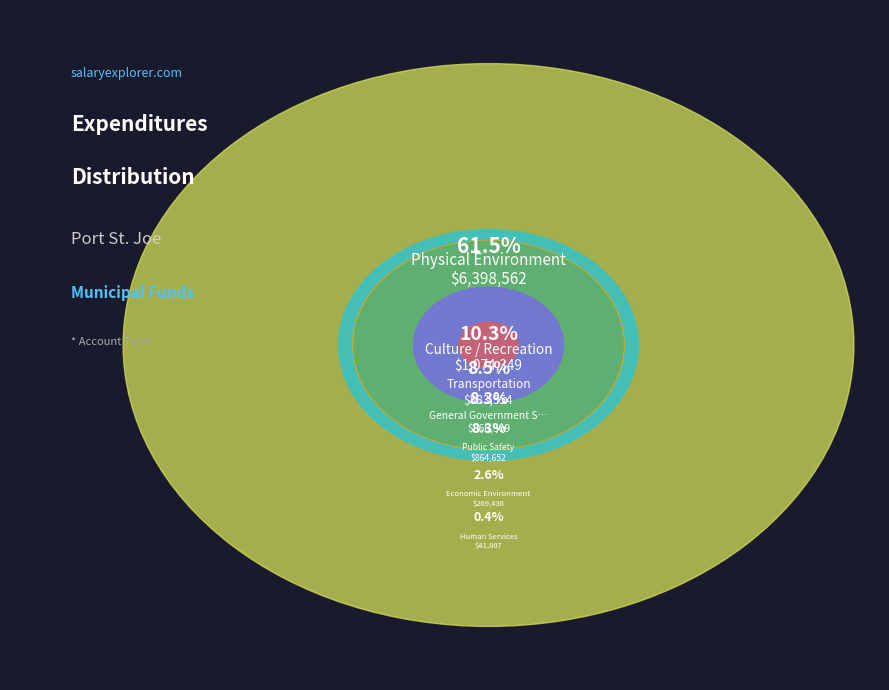

How many segments does this pie chart have?

7